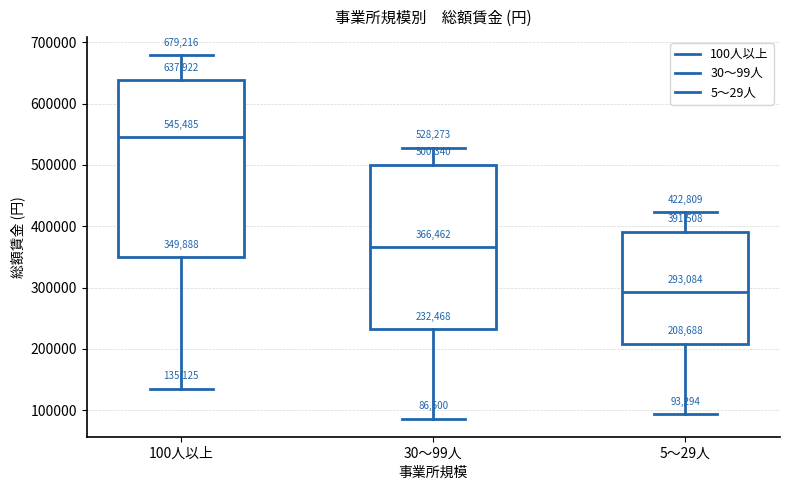

Which box's median line is the highest?

100人以上